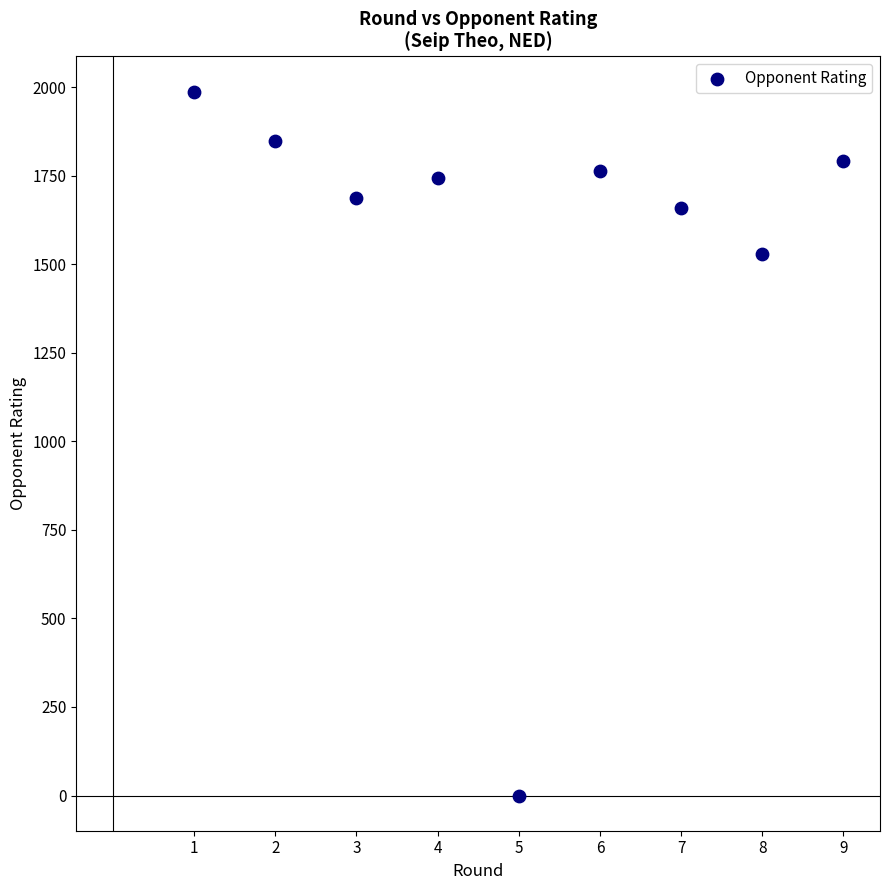

What is the average Y value?

1556